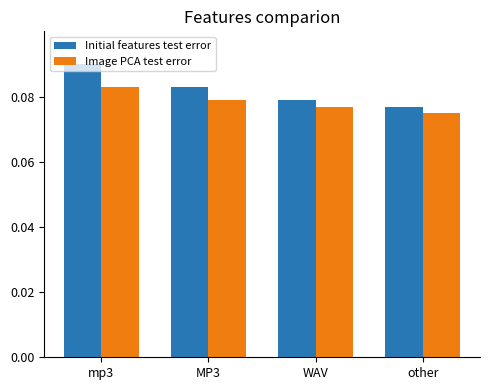

Which category has the highest value across all series?

mp3